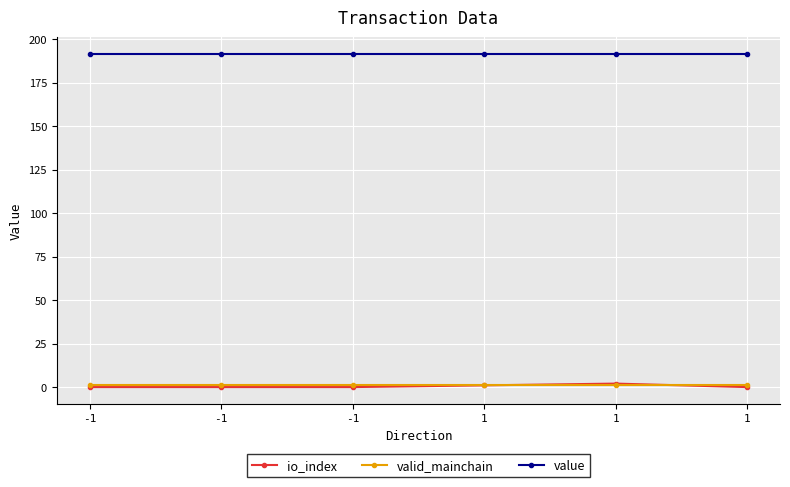

Between which two adjacent categories do io_index and valid_mainchain first intersect?

1 and 1